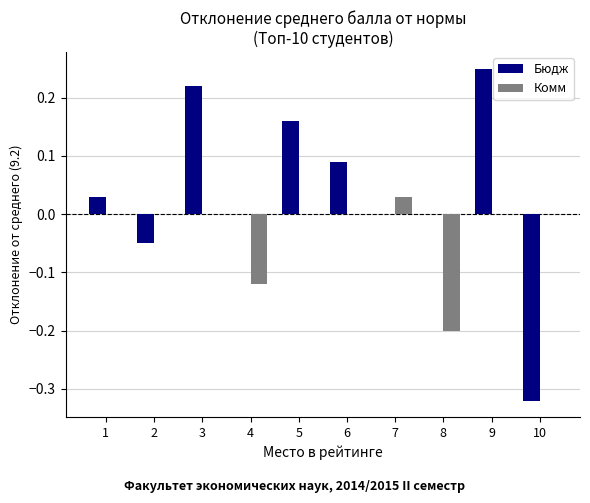

Which series has the largest total across all categories?

Бюдж